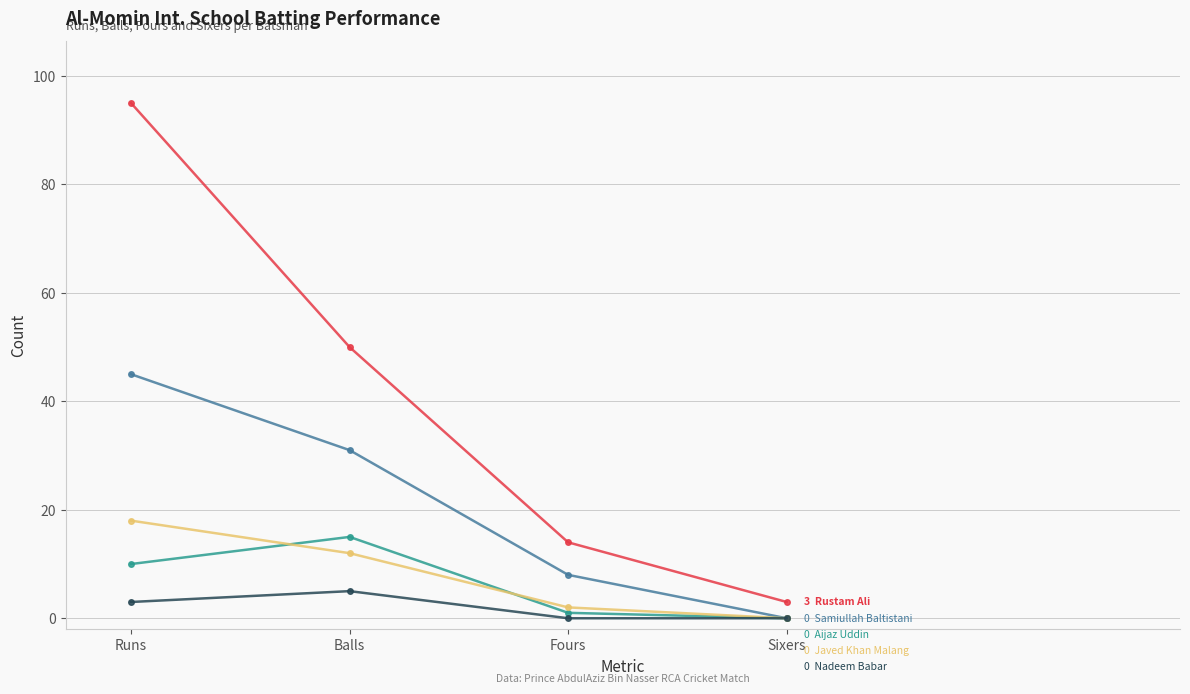

What is the label of the 1st point from the right?

Sixers